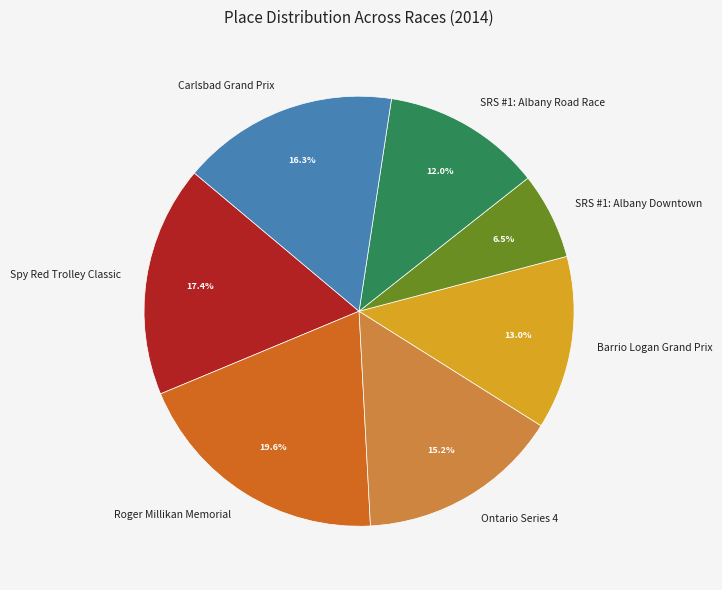

The Ontario Series 4 slice represents 21% of the pie. True or false?

False